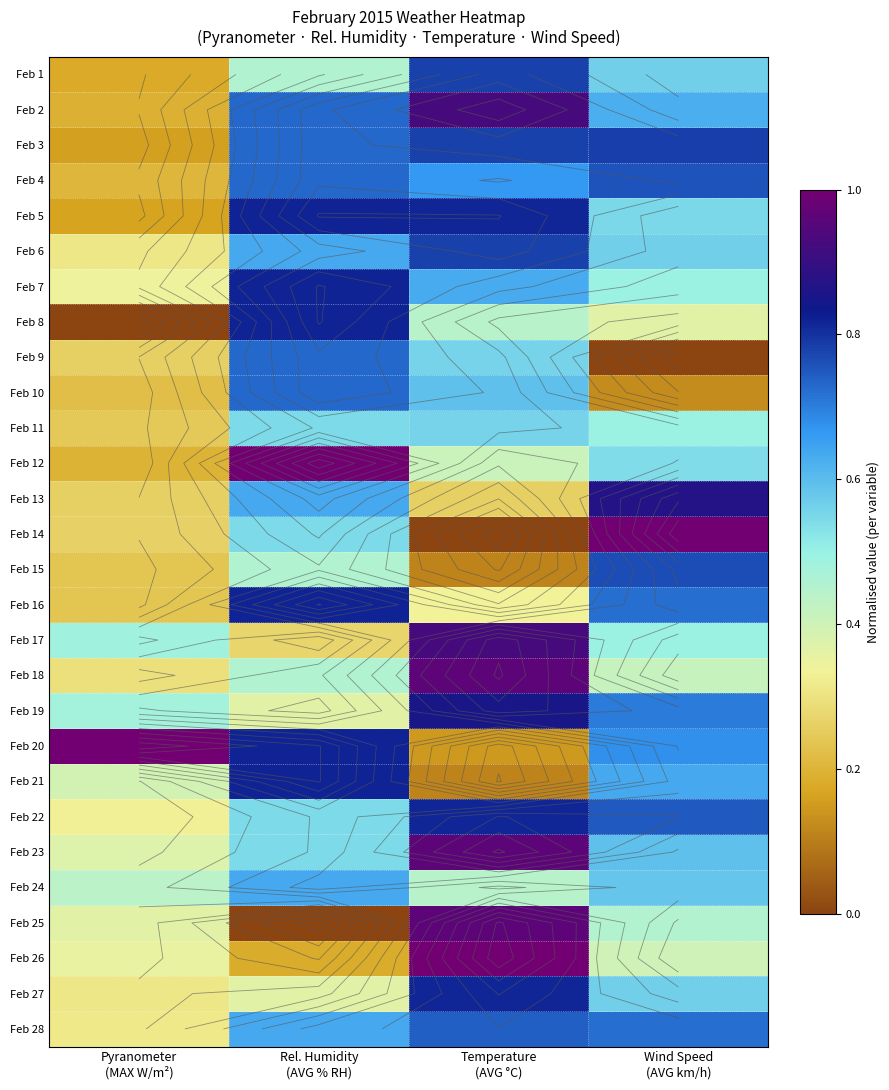

Which category has the lowest value in the Feb 23 series?

Pyranometer (MAX W/m²)